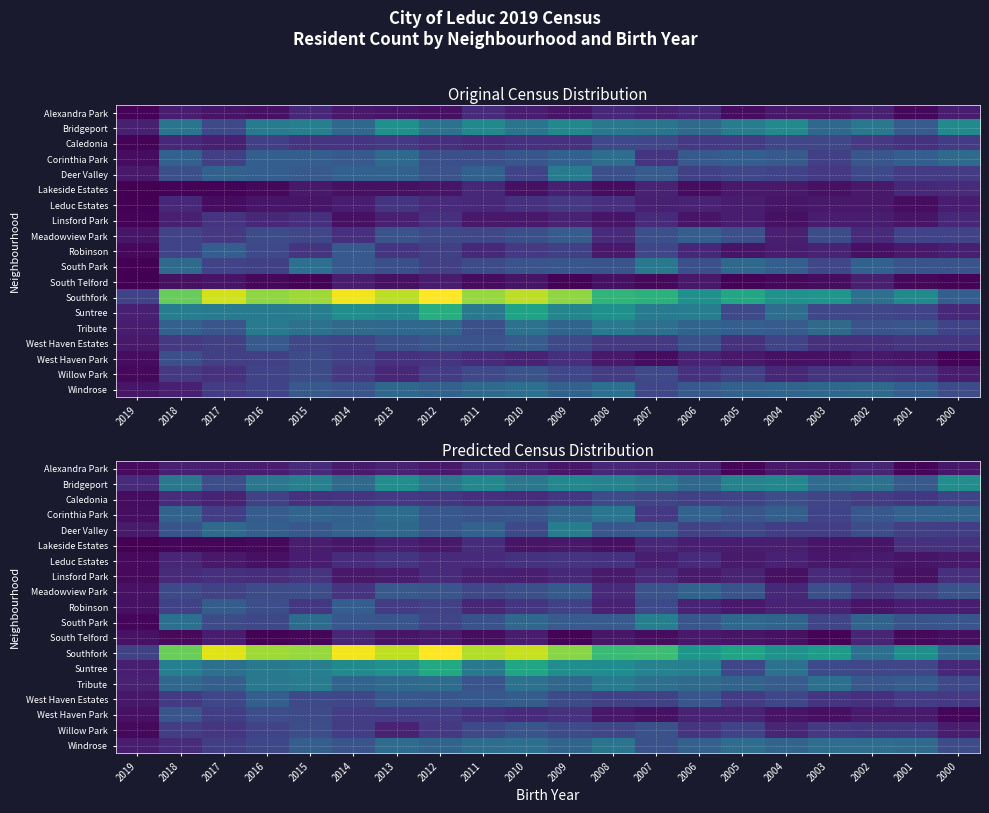

Which series changed the most between 2019 and 2012?

Southfork